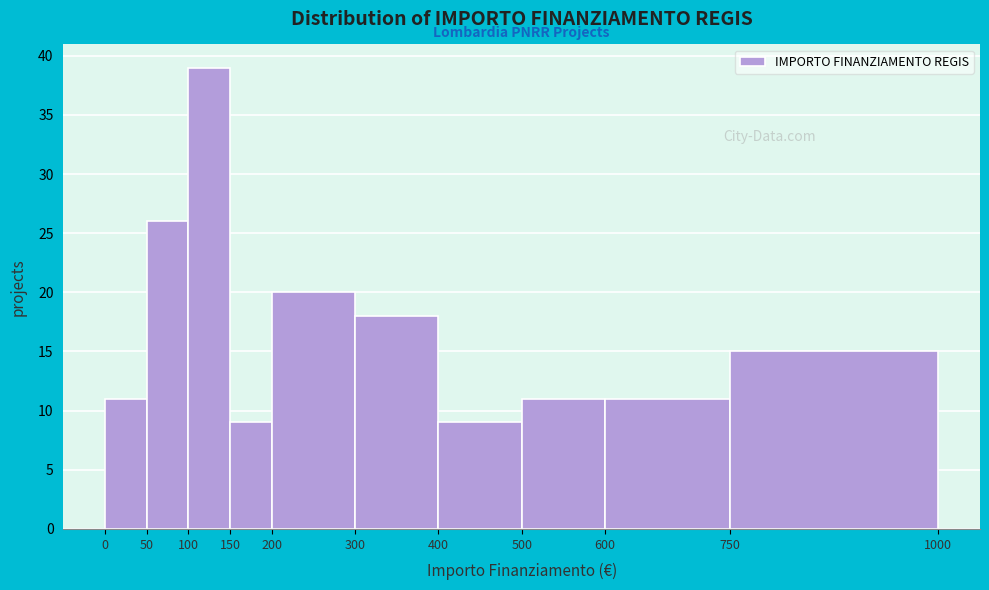

Reading left to right, list every bar in this chart as the range it spans on the x-axis followed by its height. The values are not printed on the chart, so give them approximately, as read against the axis.

0 to 50: 11
50 to 100: 26
100 to 150: 39
150 to 200: 9
200 to 300: 20
300 to 400: 18
400 to 500: 9
500 to 600: 11
600 to 750: 11
750 to 1000: 15